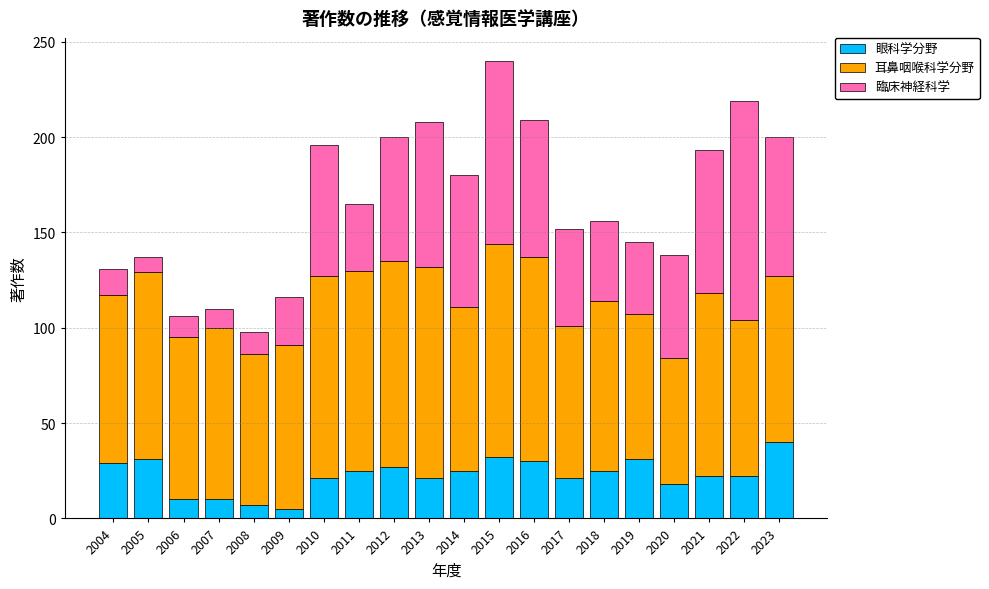

Are the bars horizontal?

No